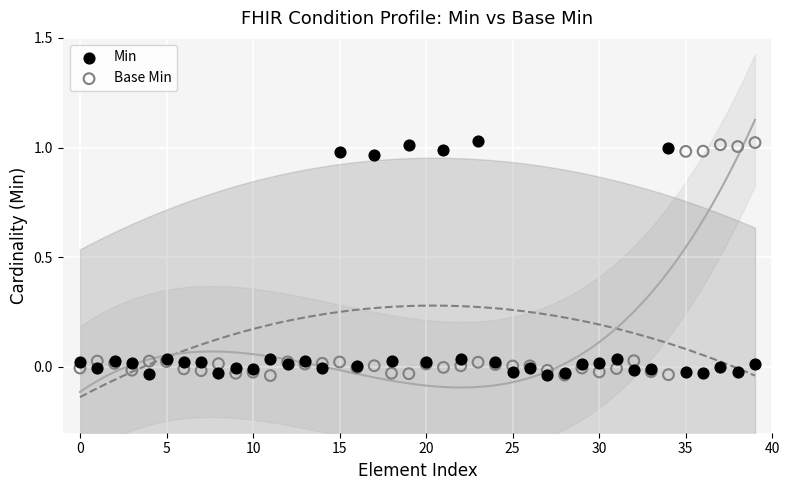

What are all the series names shown in the legend?

Min, Base Min